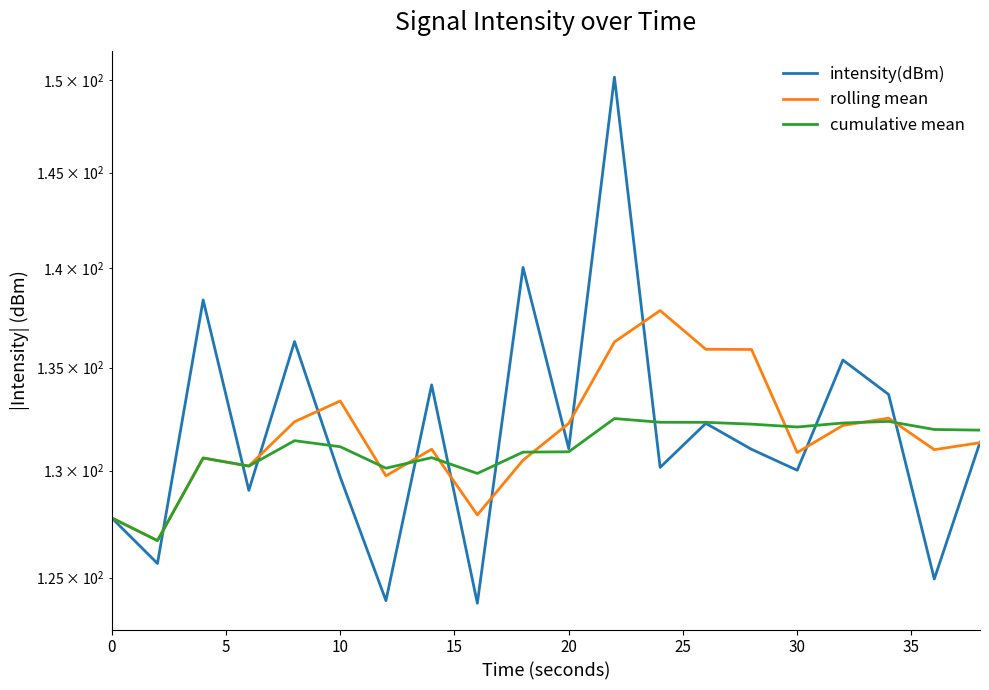

The value of cumulative mean at 40 is 212.7. True or false?

False